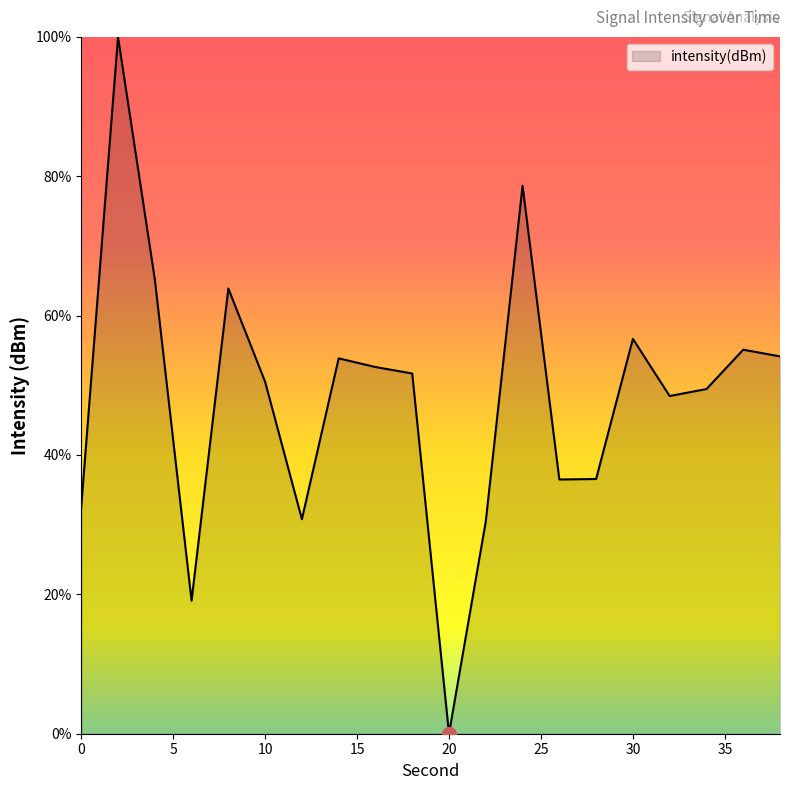

What is the maximum value shown in the chart?

100.0